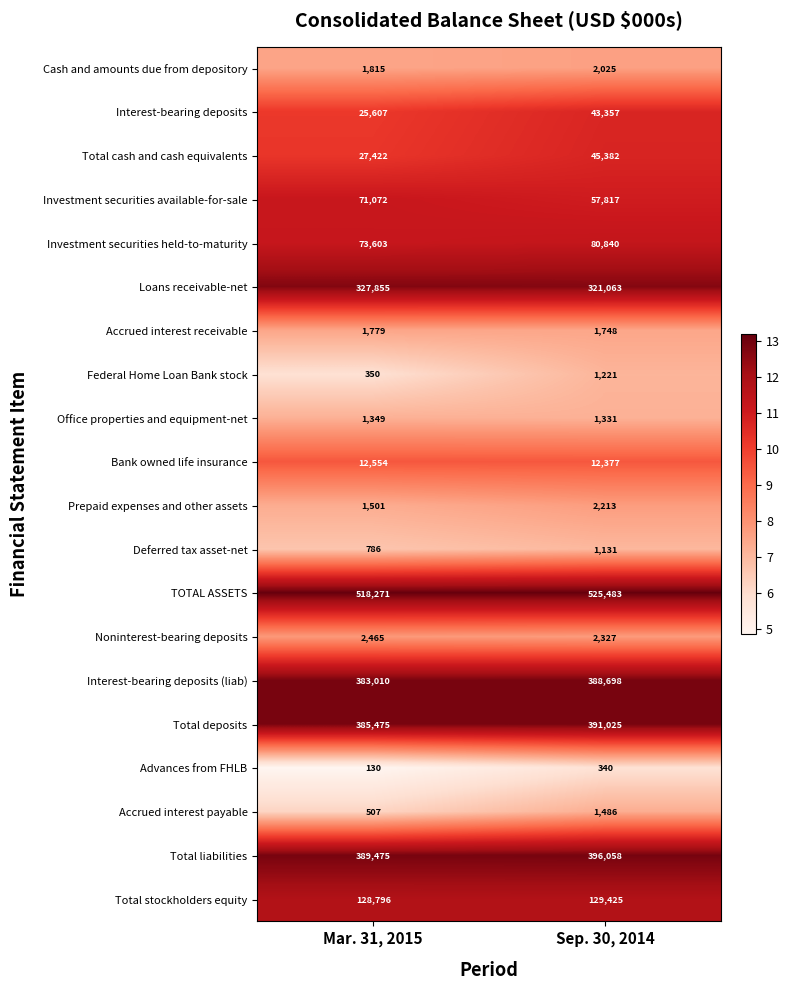

Which label corresponds to the largest value in the chart?

Sep. 30, 2014